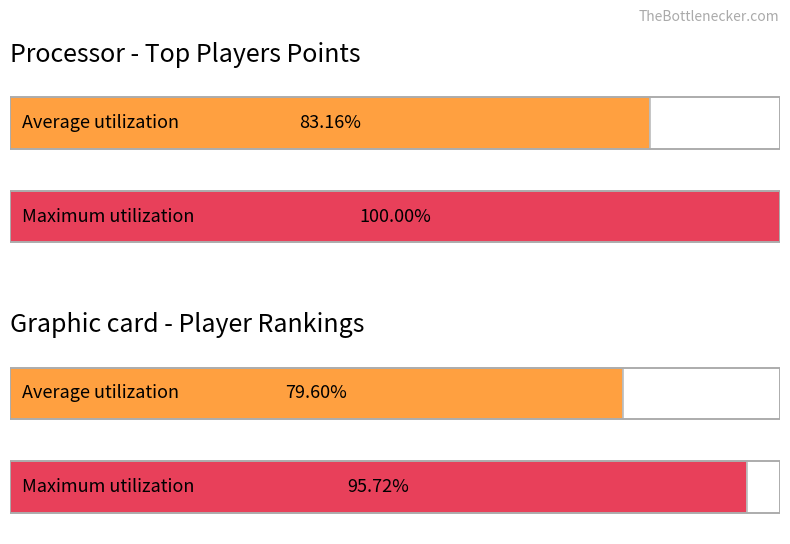

What is the sum of the Maximum utilization values at Šilhavá Klára and Zuzáková Kateřina?

195.7